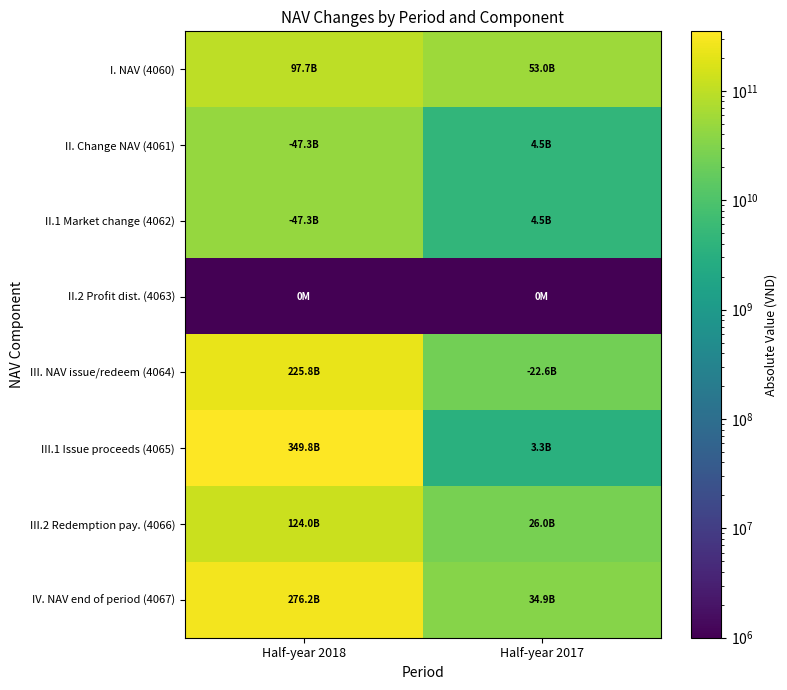

Which has a higher value, Half-year 2017 or Half-year 2018?

Half-year 2018